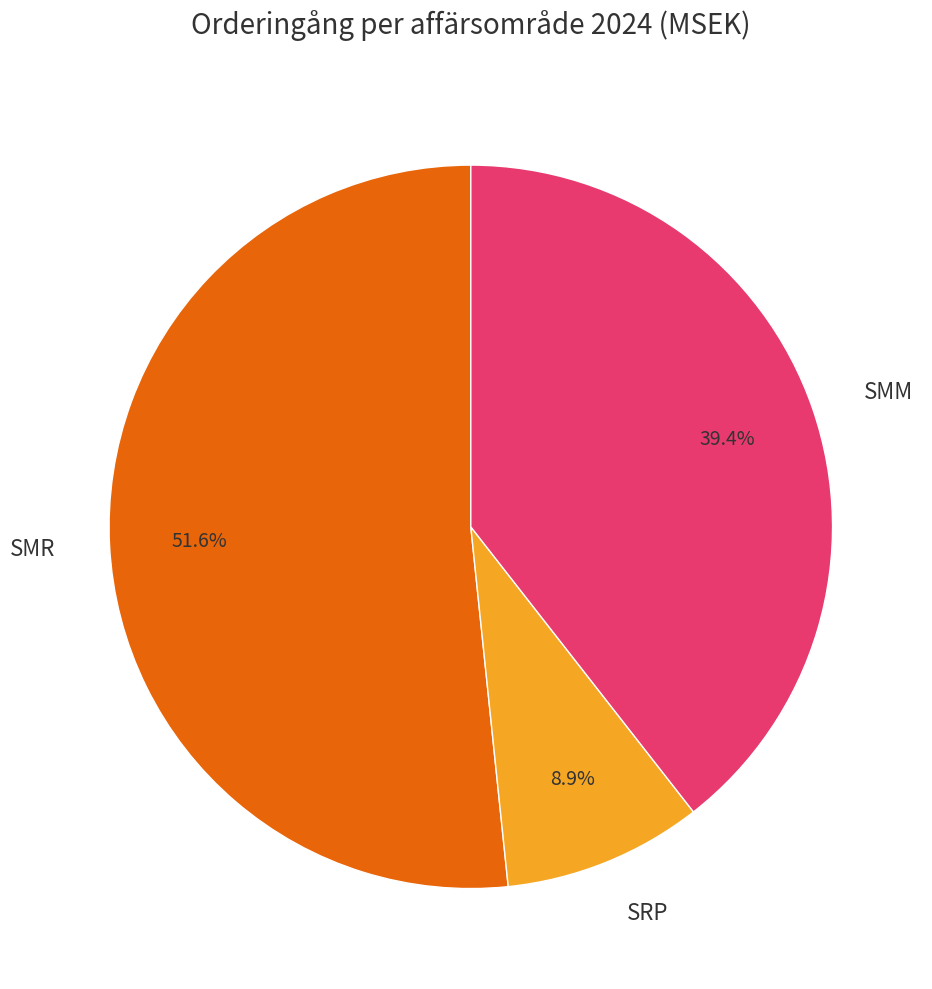

To the nearest percent, what is the difference between the largest and smallest slice percentages?

43%